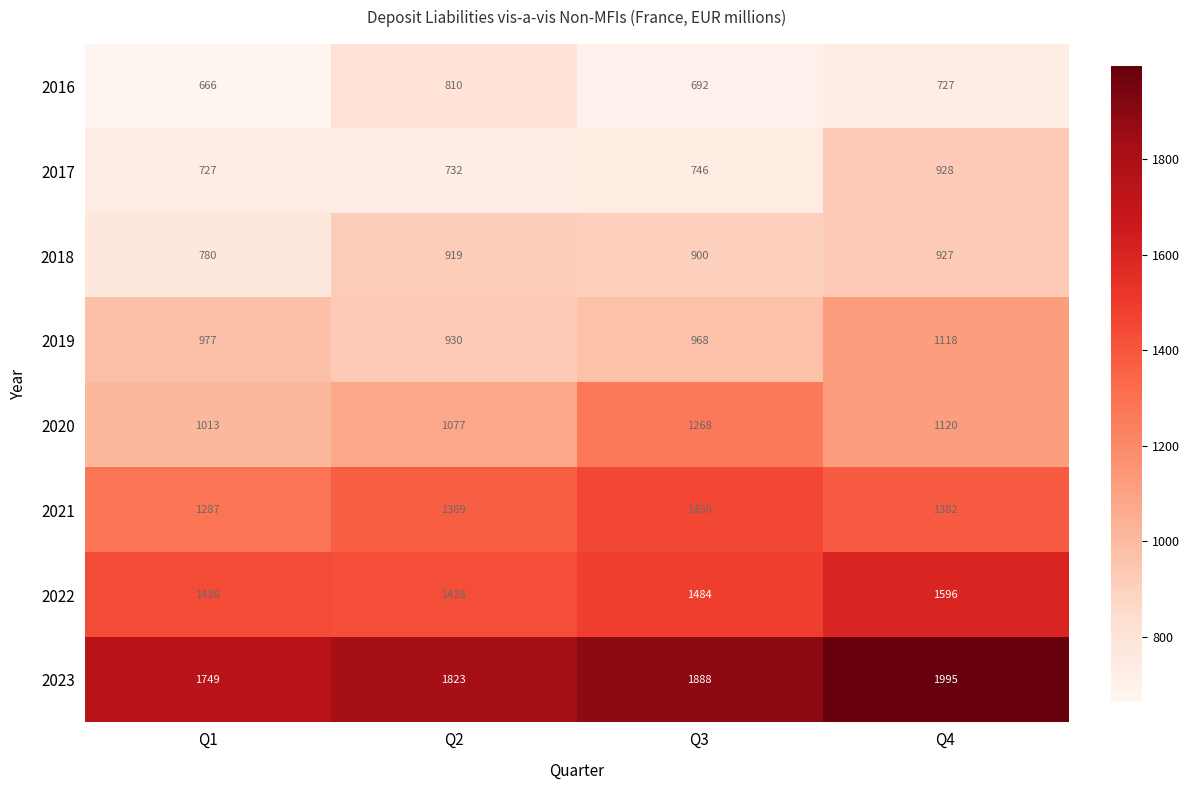

Is it true that 2023 equals 1146 at Q4?

False